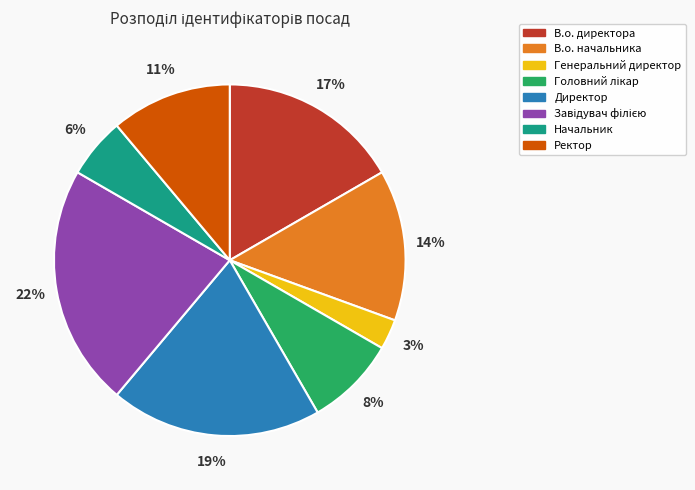

To the nearest percent, what percentage of the pie is Начальник?

6%